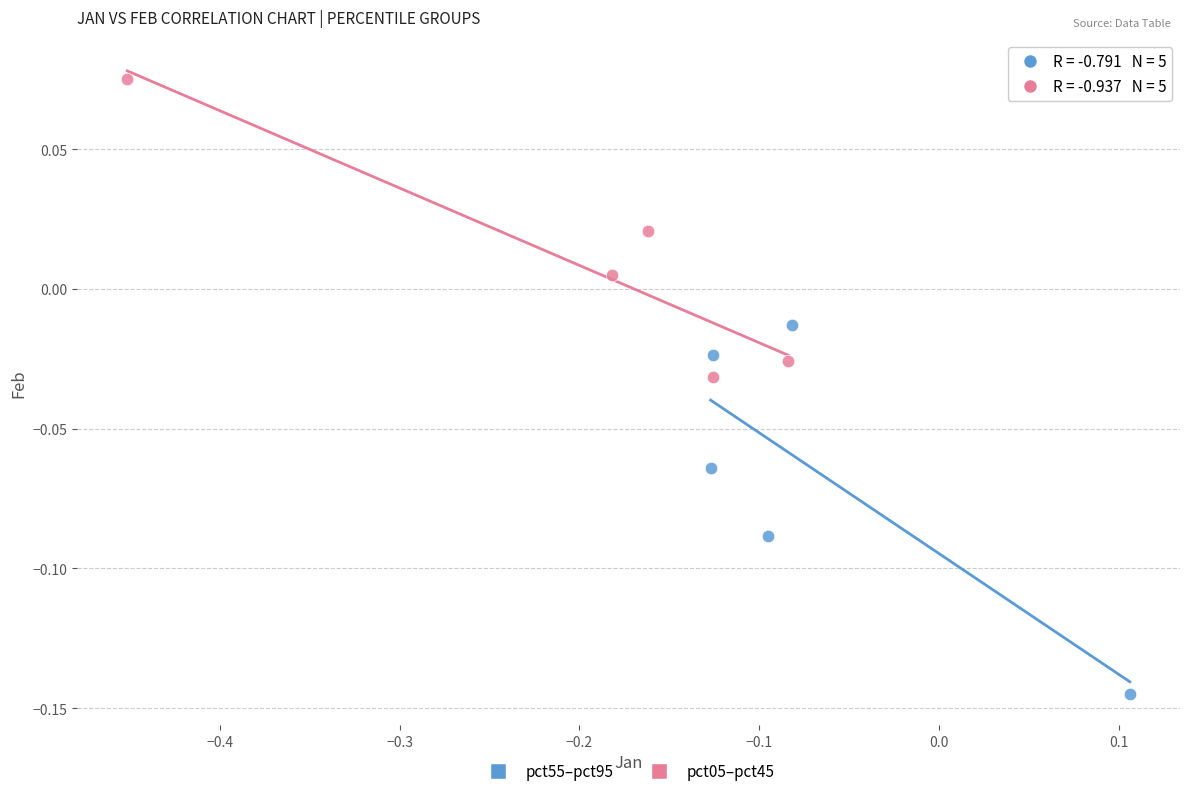

Which series has the largest Y range (max minus min)?

pct55–pct95